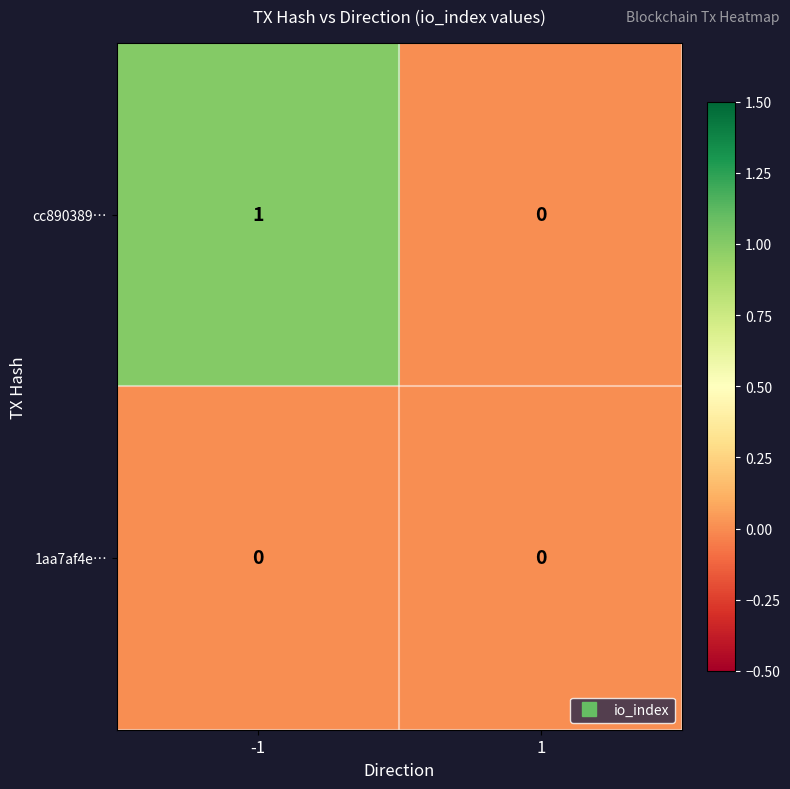

True or false: cc890389… has a value of 1 at 1.

False